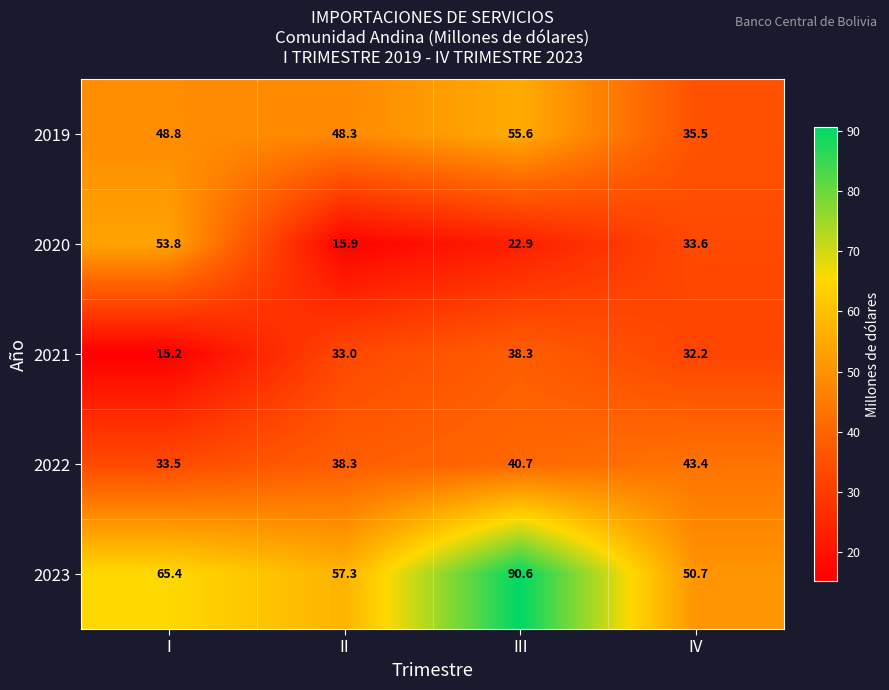

Where is 2020 nearest to the value 34?

IV